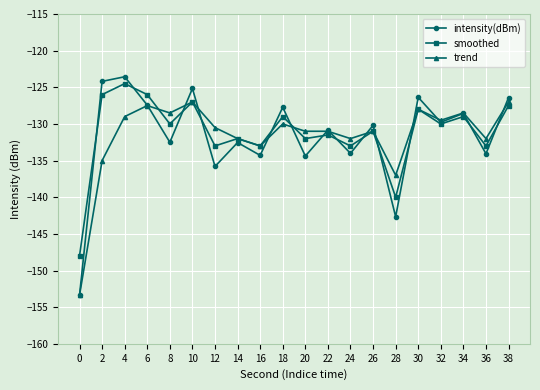

Which series has the largest total across all categories?

smoothed